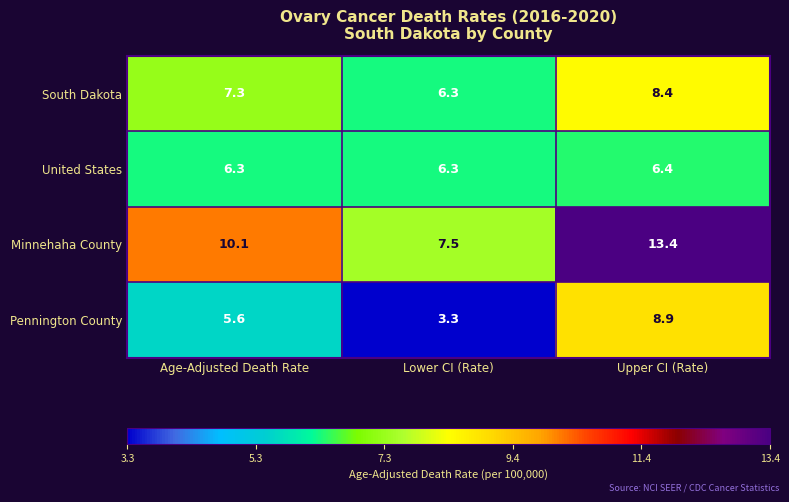

Reading right to left, transcribe all the data shown in this chart.

South Dakota: Upper CI (Rate)=8.4	Lower CI (Rate)=6.3	Age-Adjusted Death Rate=7.3
United States: Upper CI (Rate)=6.4	Lower CI (Rate)=6.3	Age-Adjusted Death Rate=6.3
Minnehaha County: Upper CI (Rate)=13.4	Lower CI (Rate)=7.5	Age-Adjusted Death Rate=10.1
Pennington County: Upper CI (Rate)=8.9	Lower CI (Rate)=3.3	Age-Adjusted Death Rate=5.6